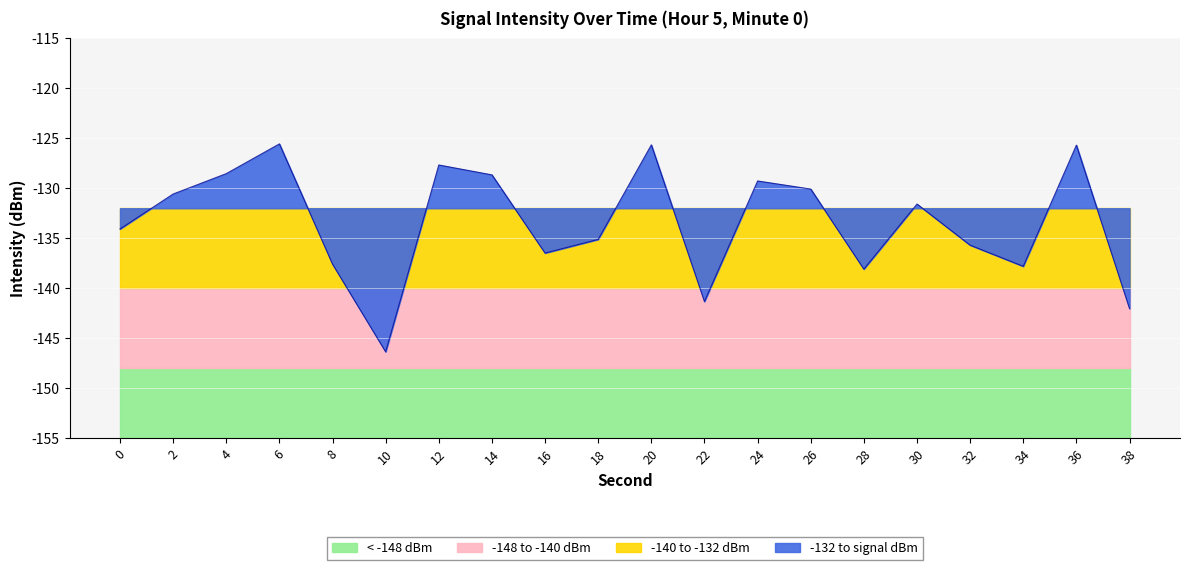

Reading left to right, transcribe all the data shown in this chart.

-134.1	-130.6	-128.5	-125.6	-137.6	-146.4	-127.7	-128.7	-136.5	-135.1	-125.7	-141.3	-129.3	-130.1	-138.1	-131.6	-135.7	-137.8	-125.7	-142.0